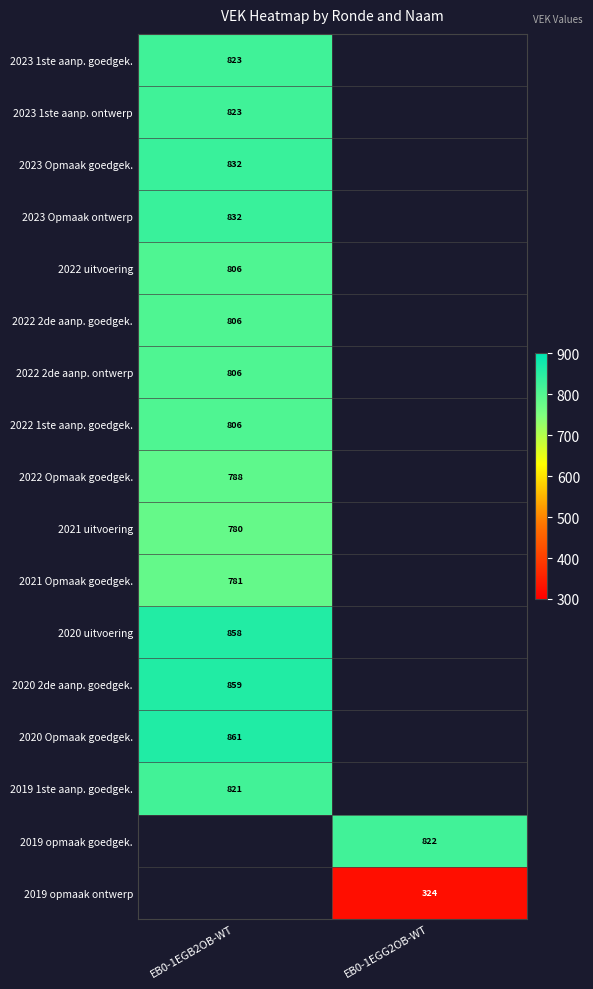

Is it true that 2022 Opmaak goedgek. equals 1418 at EB0-1EGB2OB-WT?

False